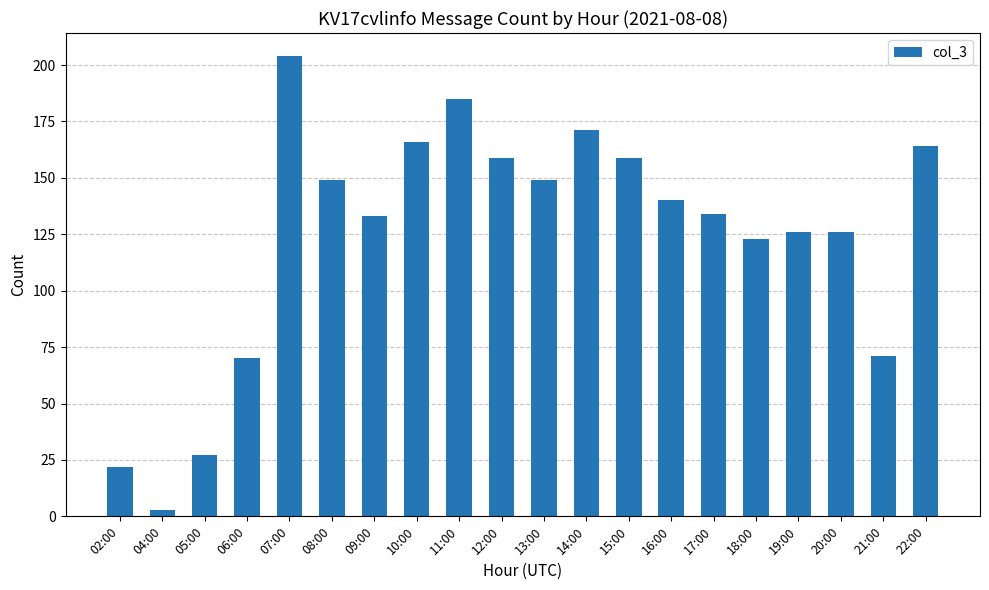

What is the approximate value at 22:00, to the nearest 5?

165